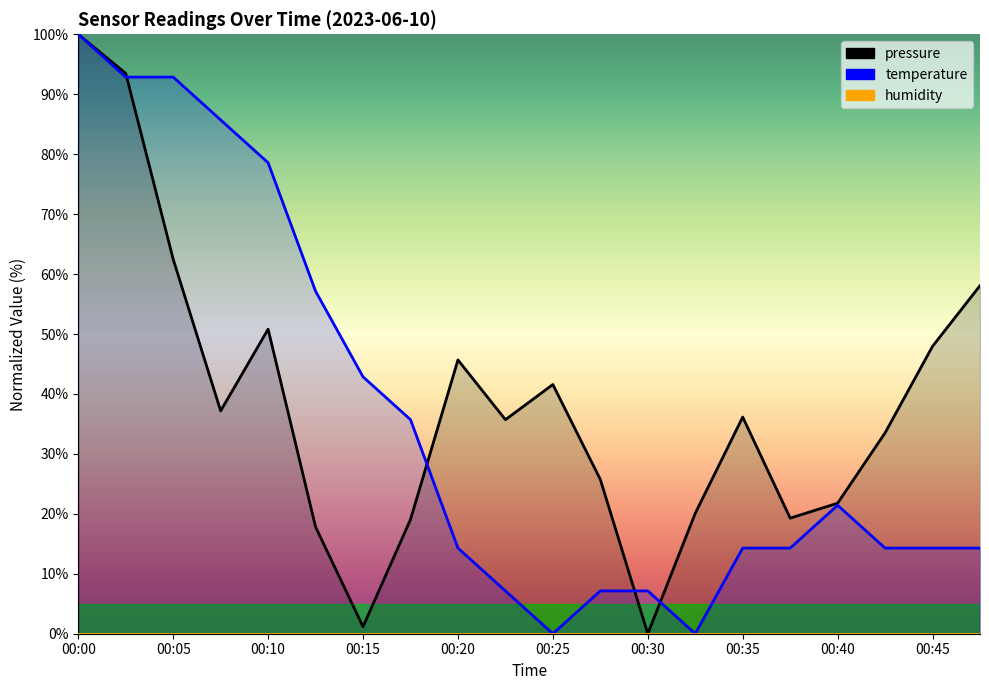

At how many categories does at least one series exceed 9?

19